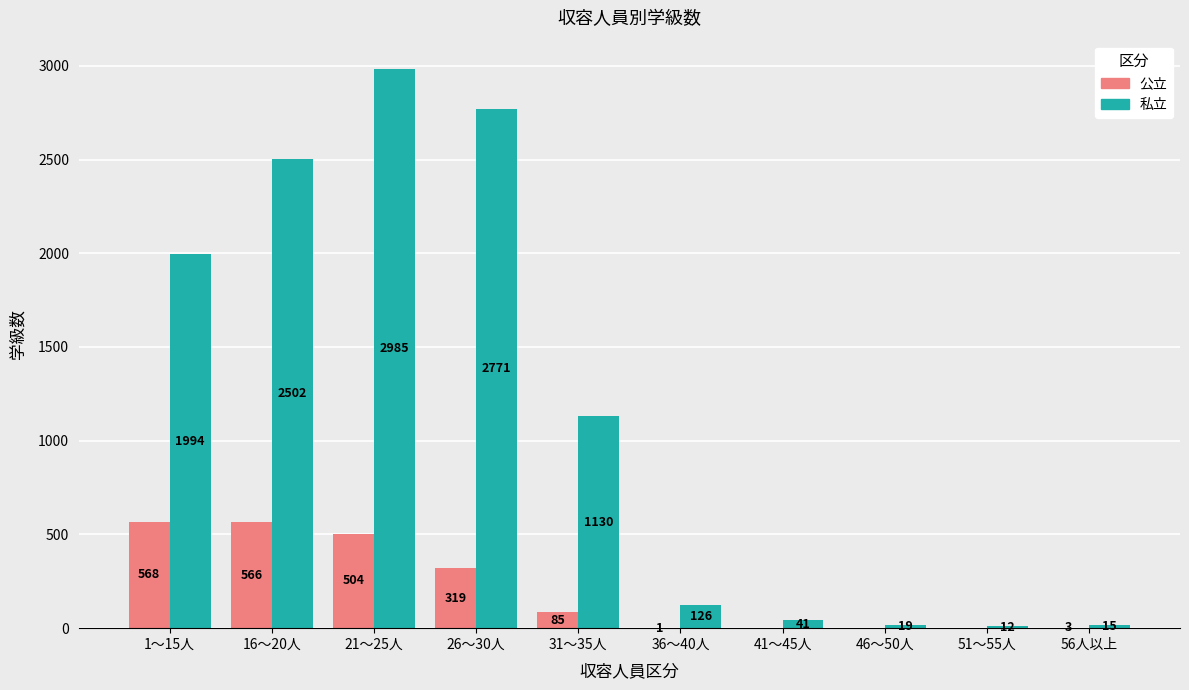

Between 1～15人 and 21～25人, which series saw the biggest shift?

私立